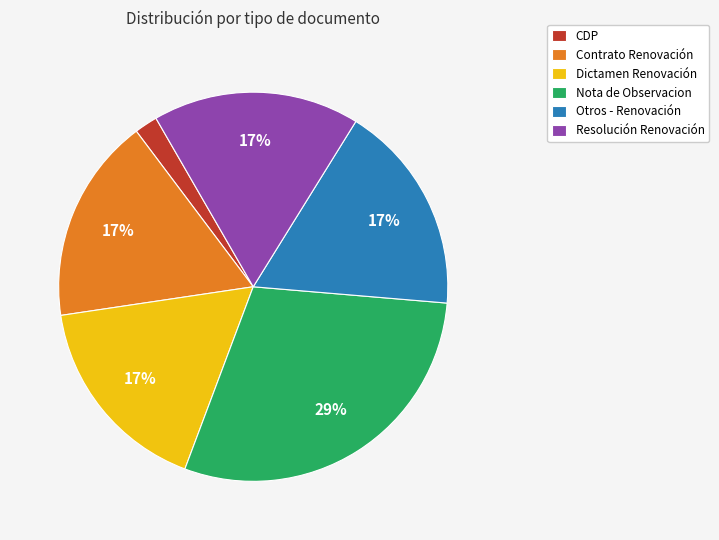

What is the largest slice in the pie chart?

Nota de Observacion